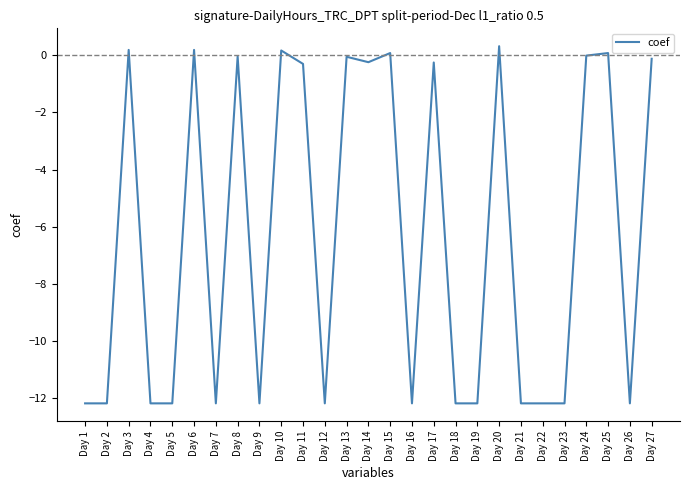

What is the difference between the second highest and second lowest values?

12.4